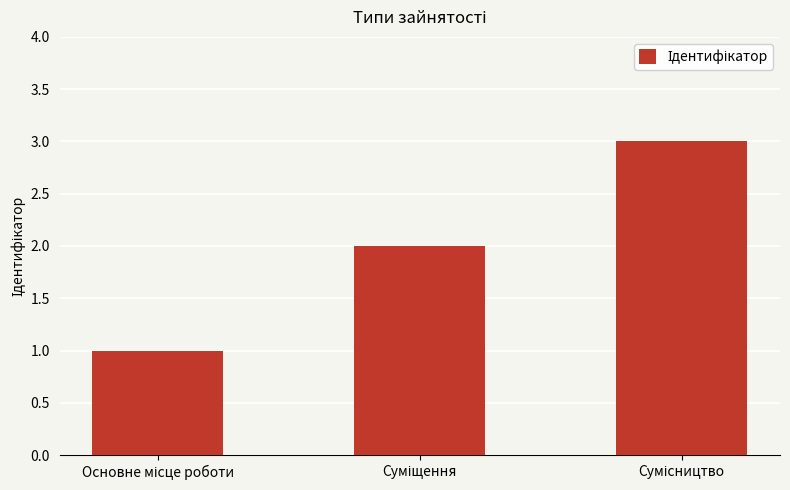

What is the sum of all values?

6